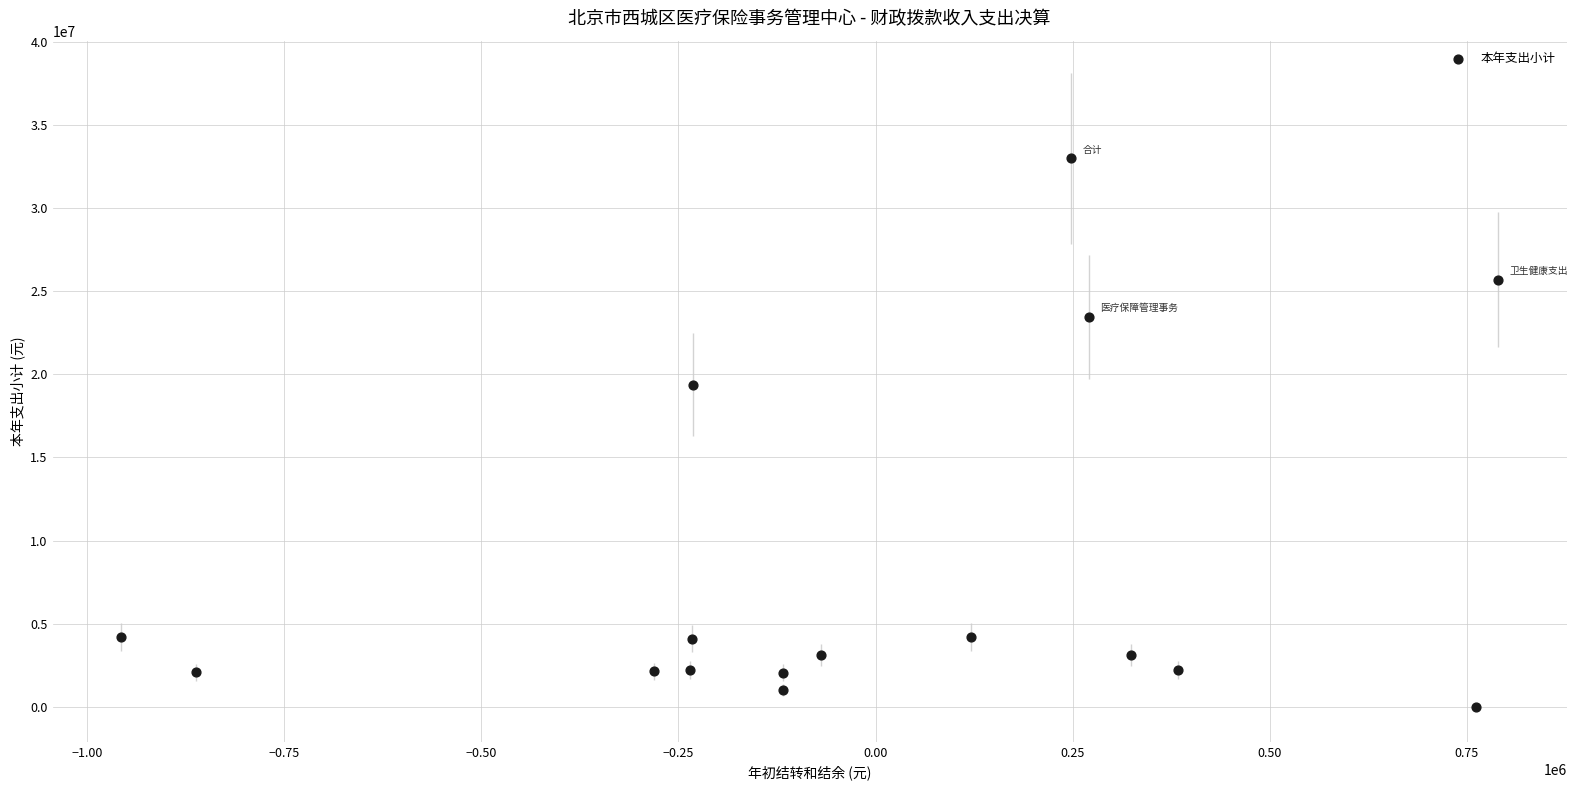

What Y value in the scatter plot is closest to 16508897?

19367733.3